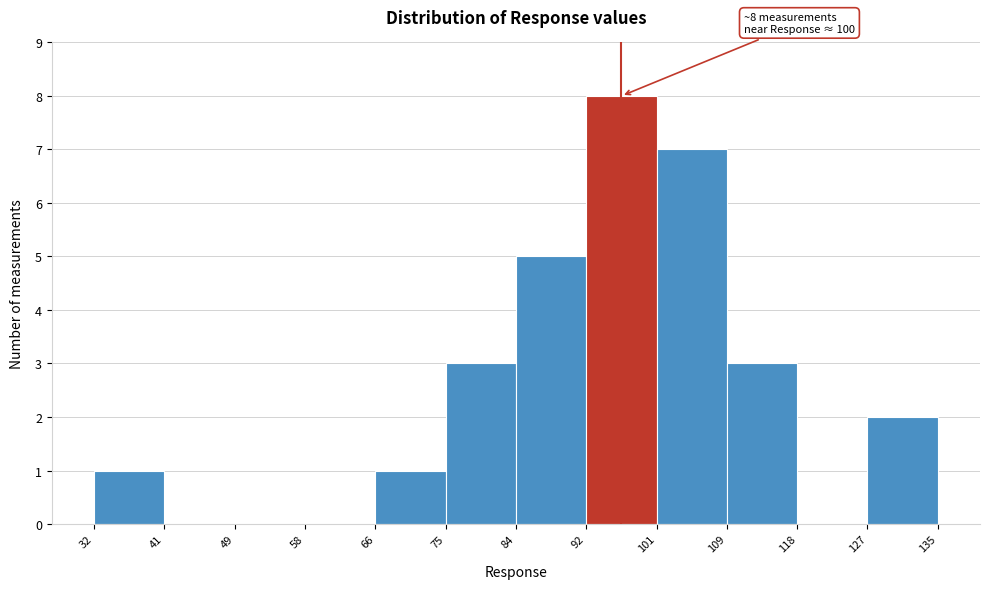

Which range on the x-axis has the tallest bar?

92 to 101